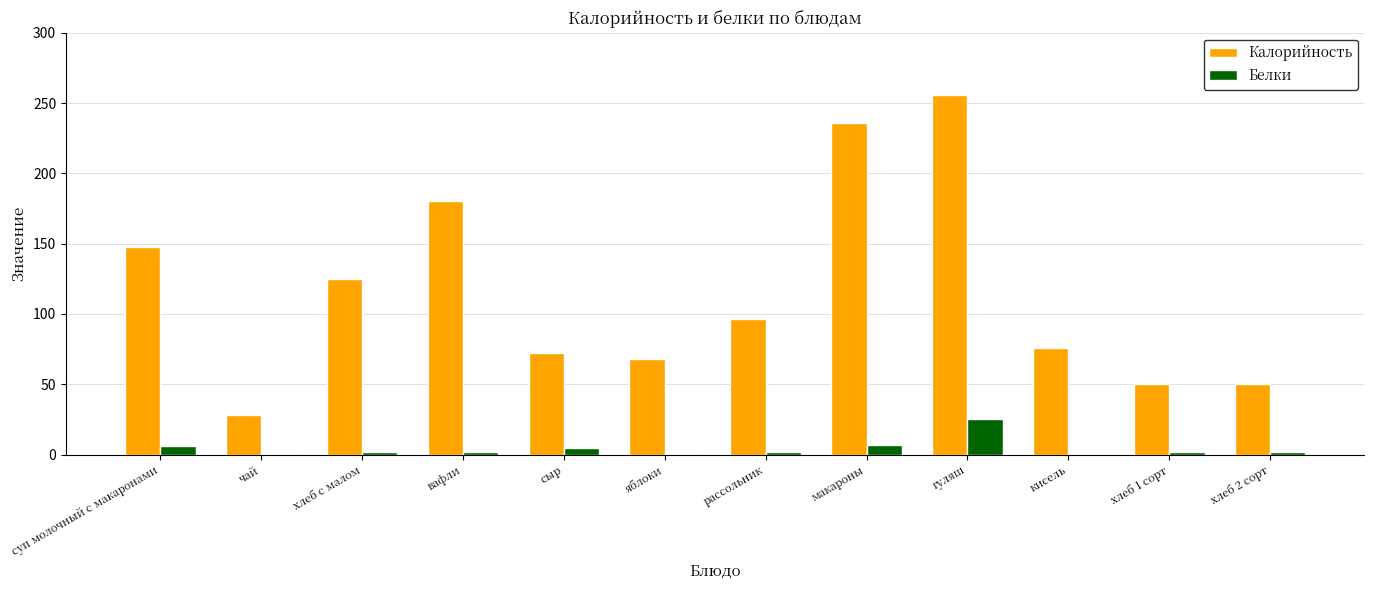

At which label does Белки reach its peak?

гуляш